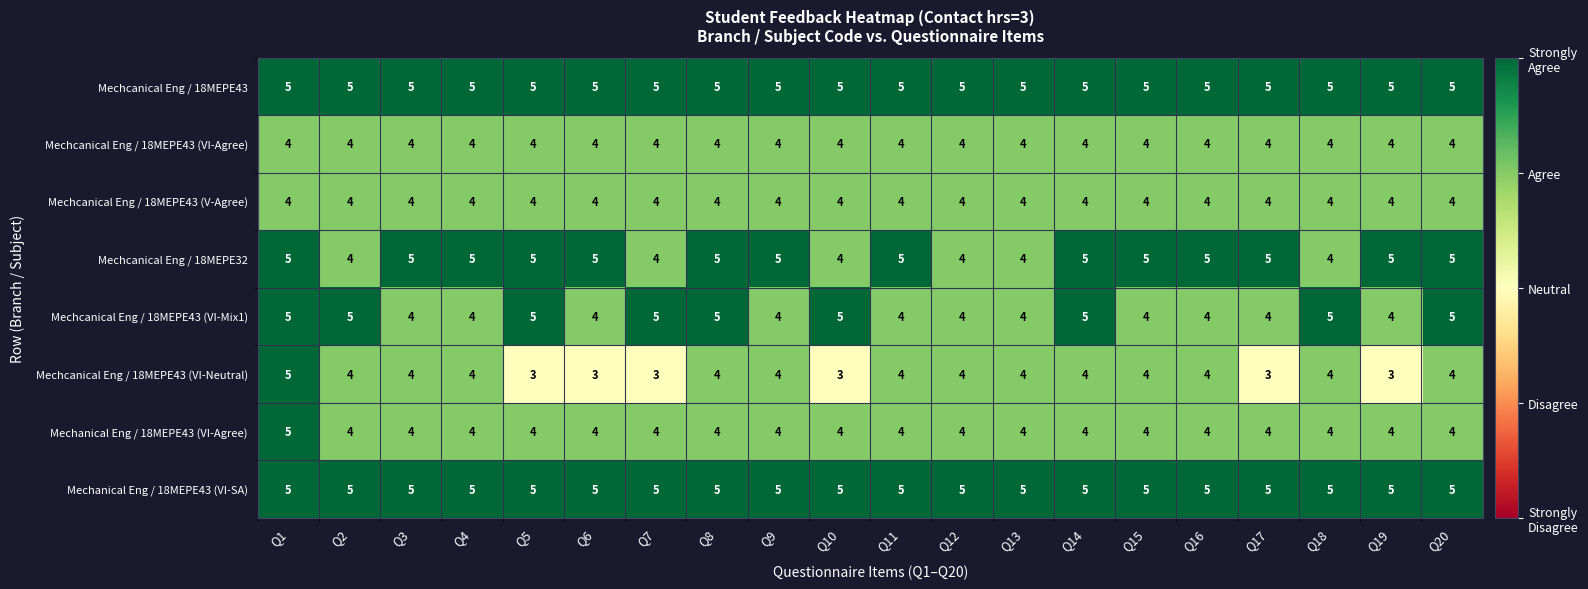

What is the sum of all Mechcanical Eng / 18MEPE32 values?

94